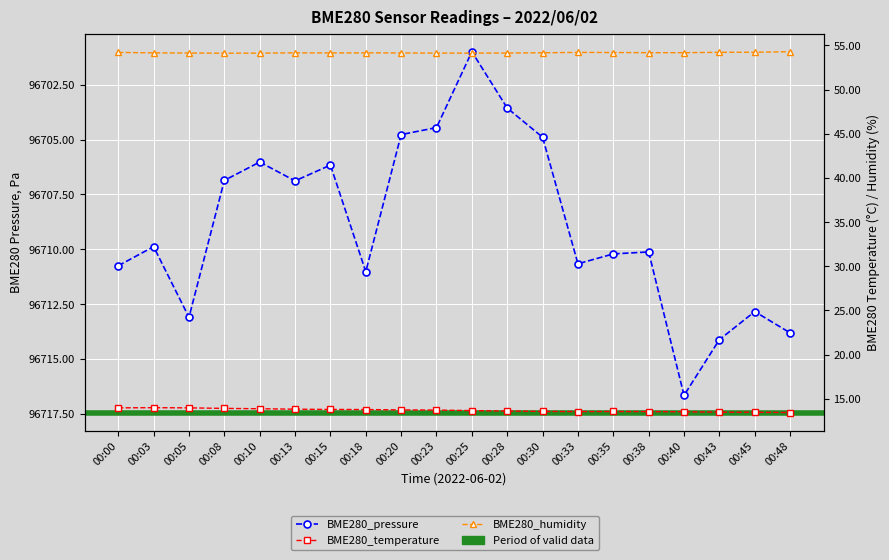

Where is BME280_pressure nearest to the value 96708?

00:13